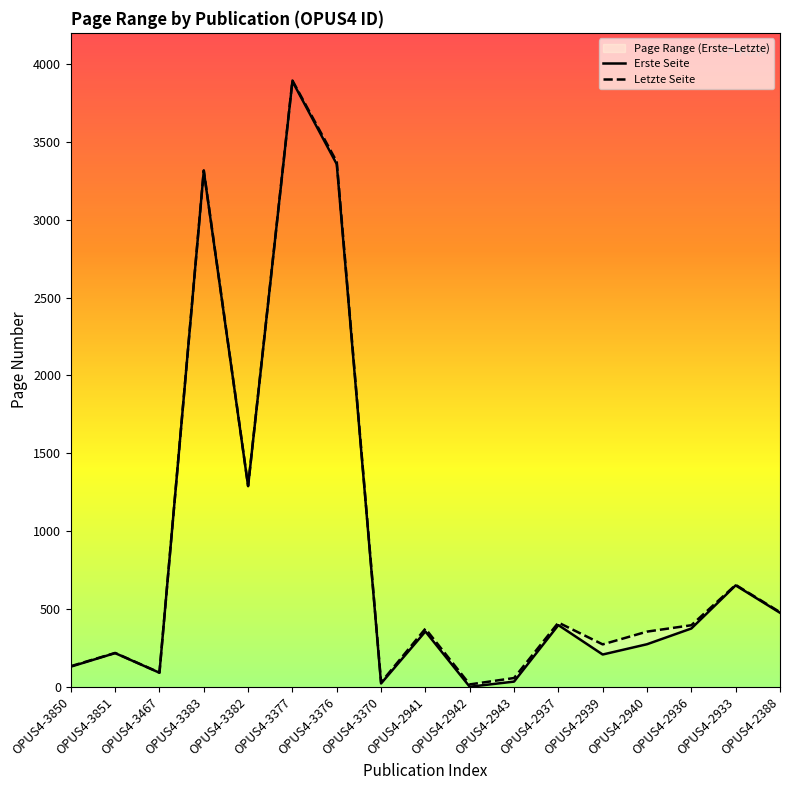

True or false: Letzte Seite and Erste Seite cross at least once.

False